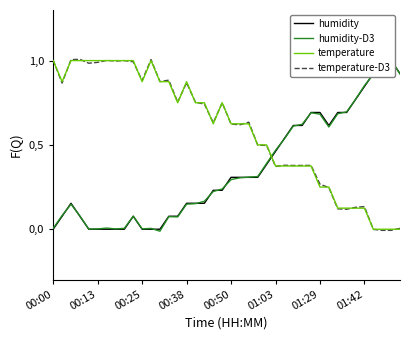

True or false: temperature has a value of 0.5 at 17.

False